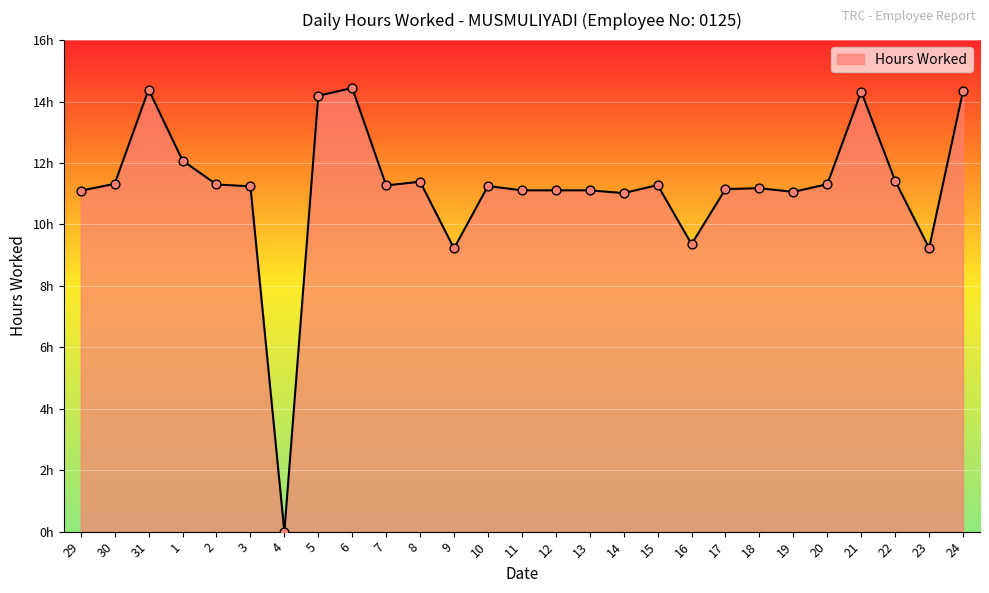

What is the ratio of the value at 3 to the value at 15?

1.0